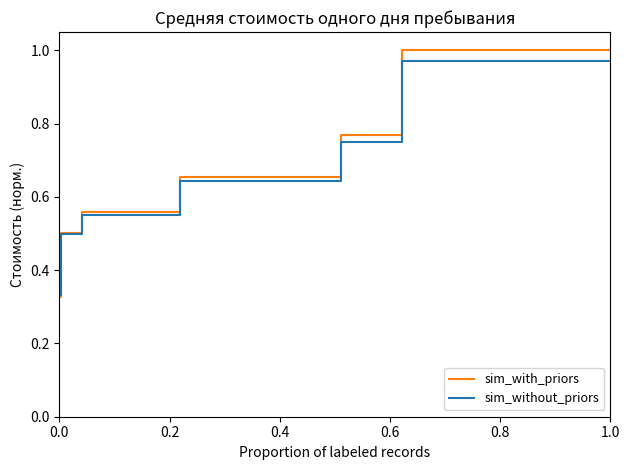

At how many categories does at least one series exceed 0?

39